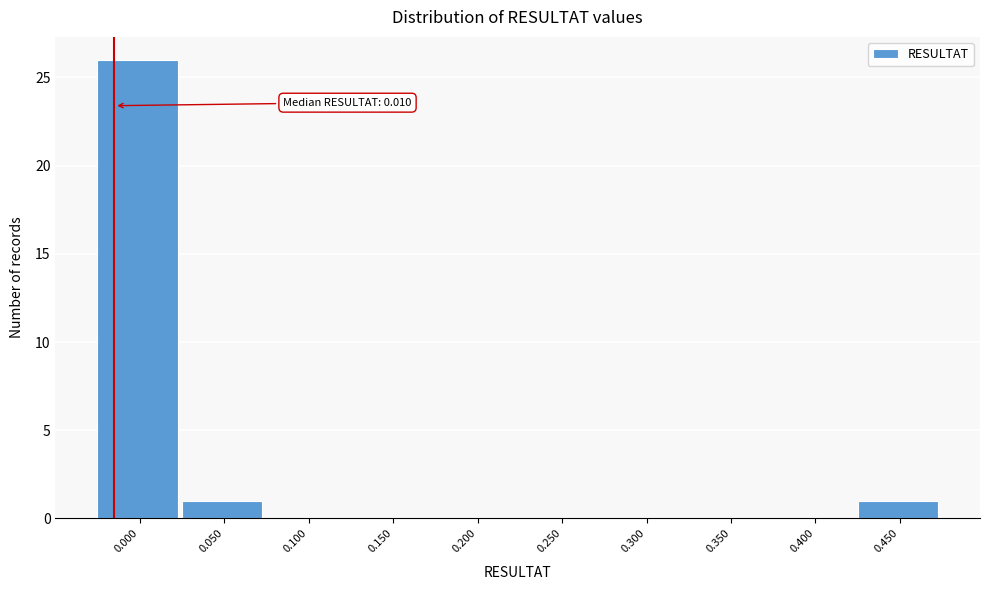

Reading right to left, extract all data points from this chart.

0.450=1	0.400=0	0.350=0	0.300=0	0.250=0	0.200=0	0.150=0	0.100=0	0.050=1	0.000=26